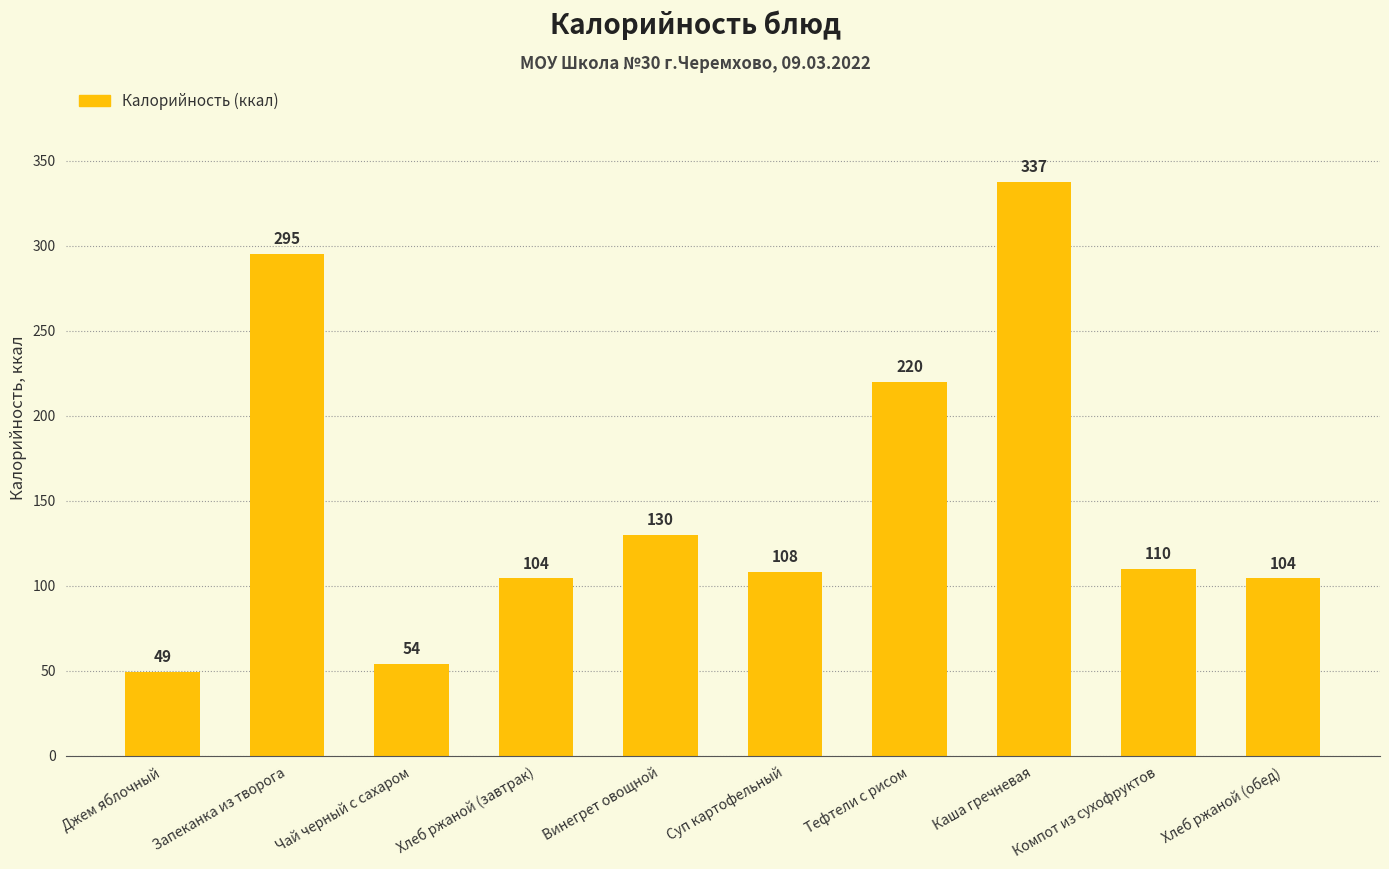

The value at Запеканка из творога is 144.3. True or false?

False